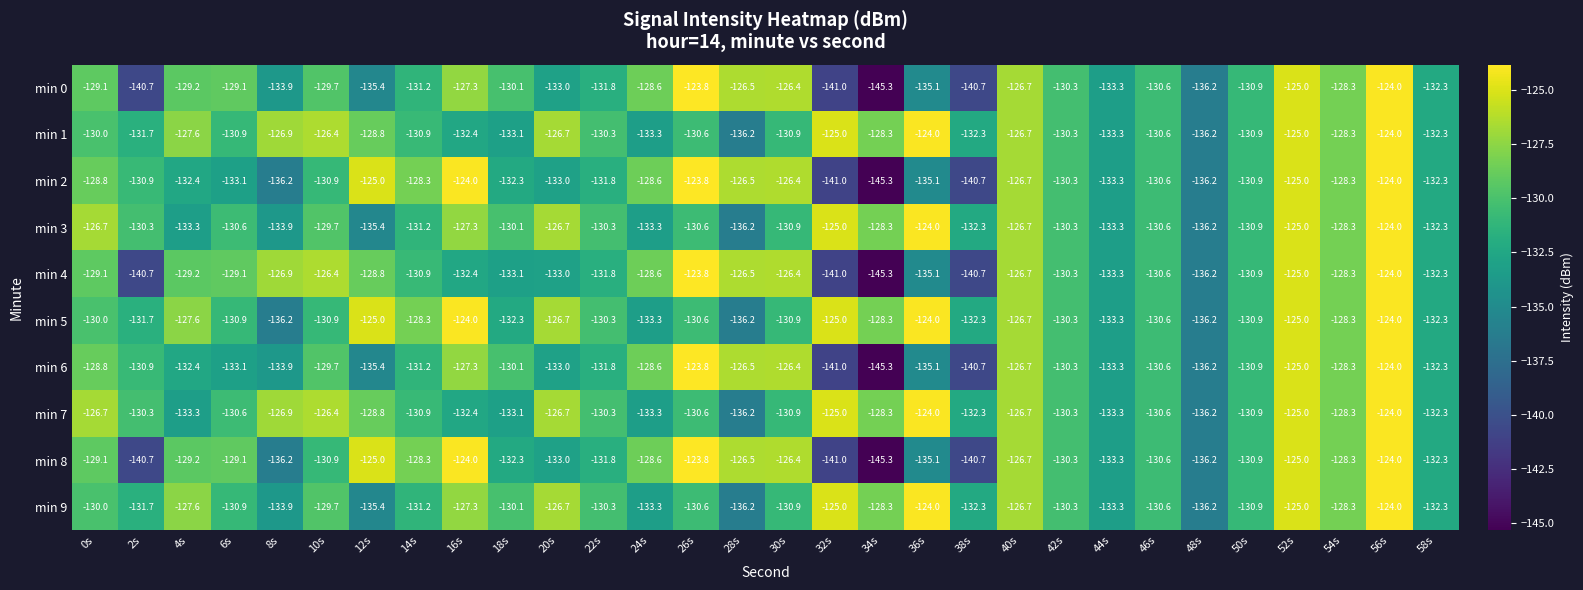

What is the difference between the maximum and minimum values in the min 9 series?

12.2